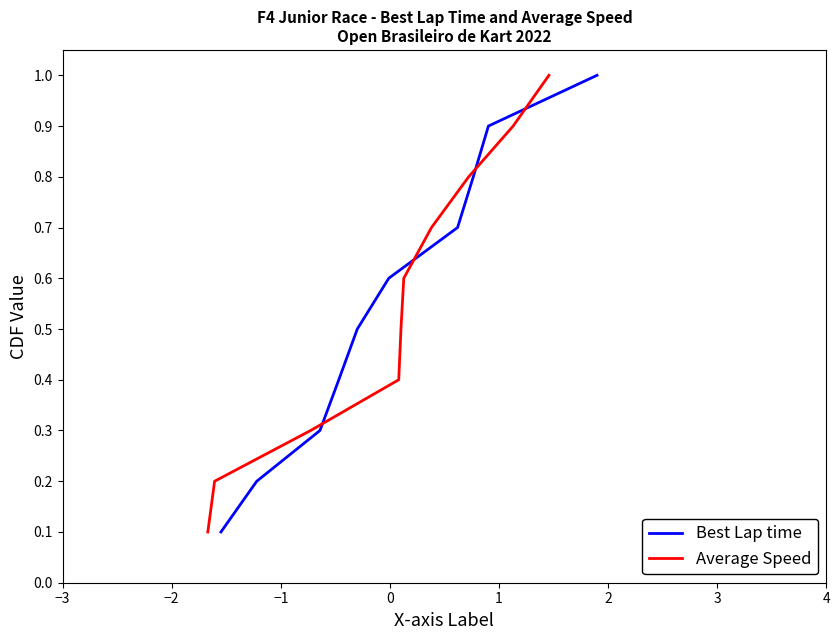

How many lines are shown in the chart?

2